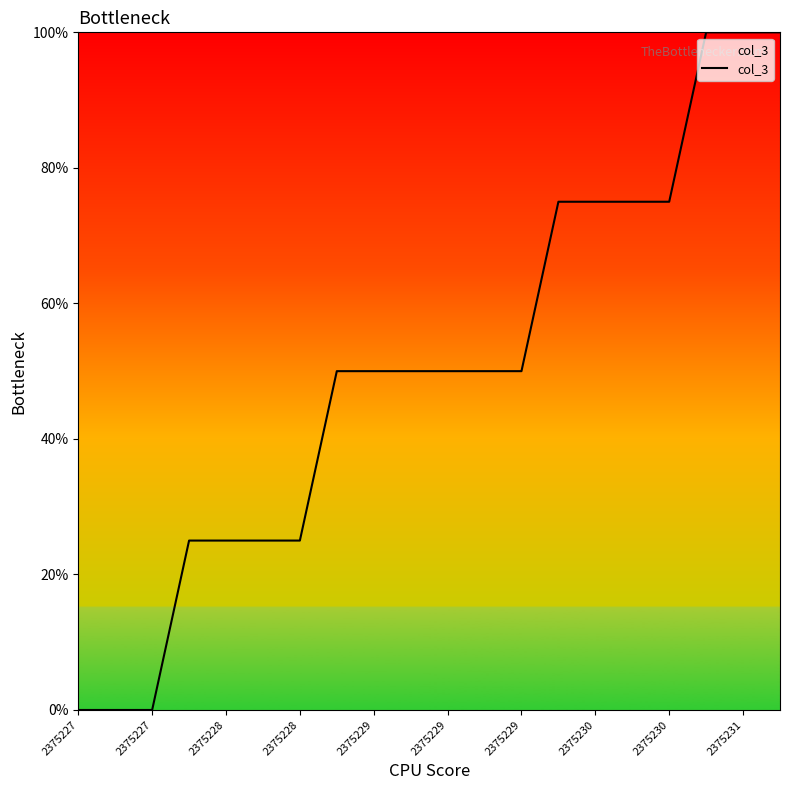

What is the maximum value shown in the chart?

100